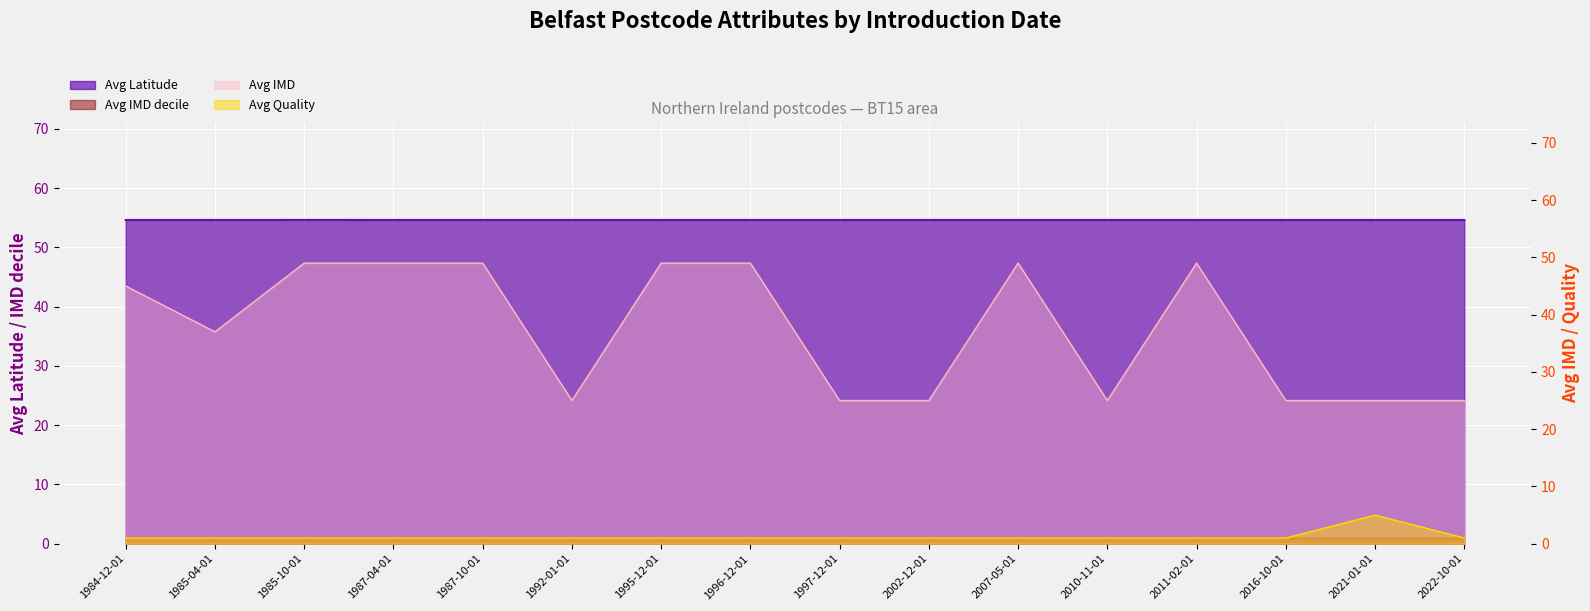

What is the label of the 15th point from the left?

2021-01-01